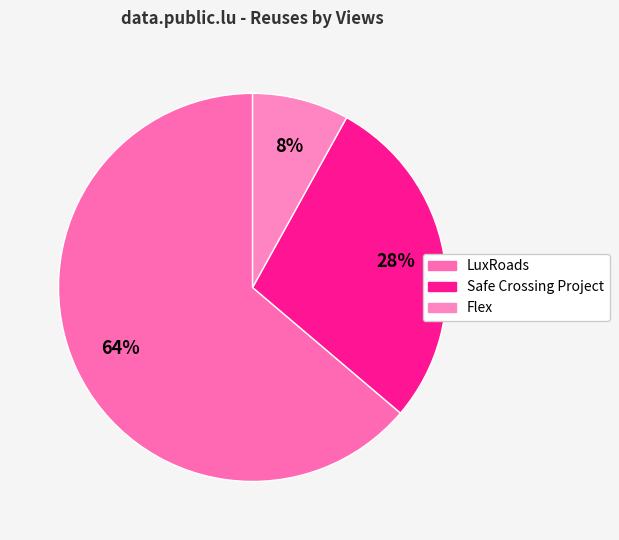

Which slice represents more than half of the pie?

LuxRoads